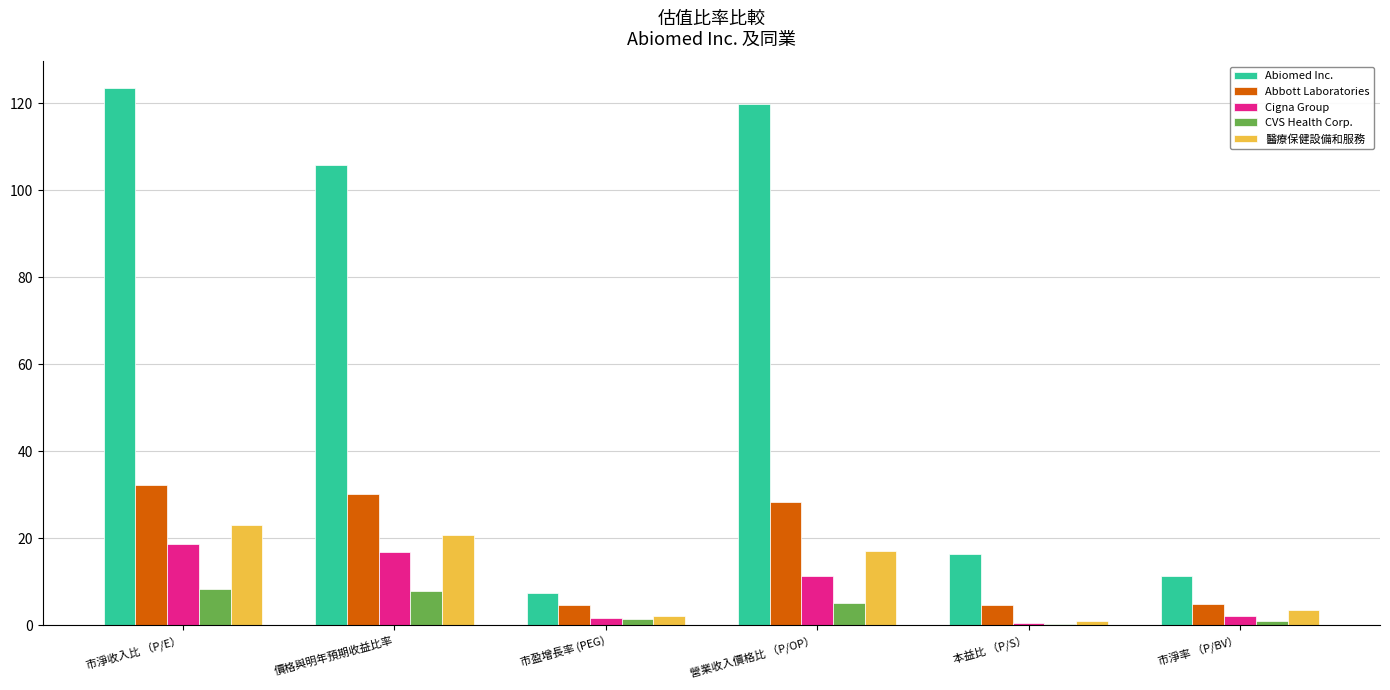

Which category has the highest value in the 醫療保健設備和服務 series?

市淨收入比 （P/E）